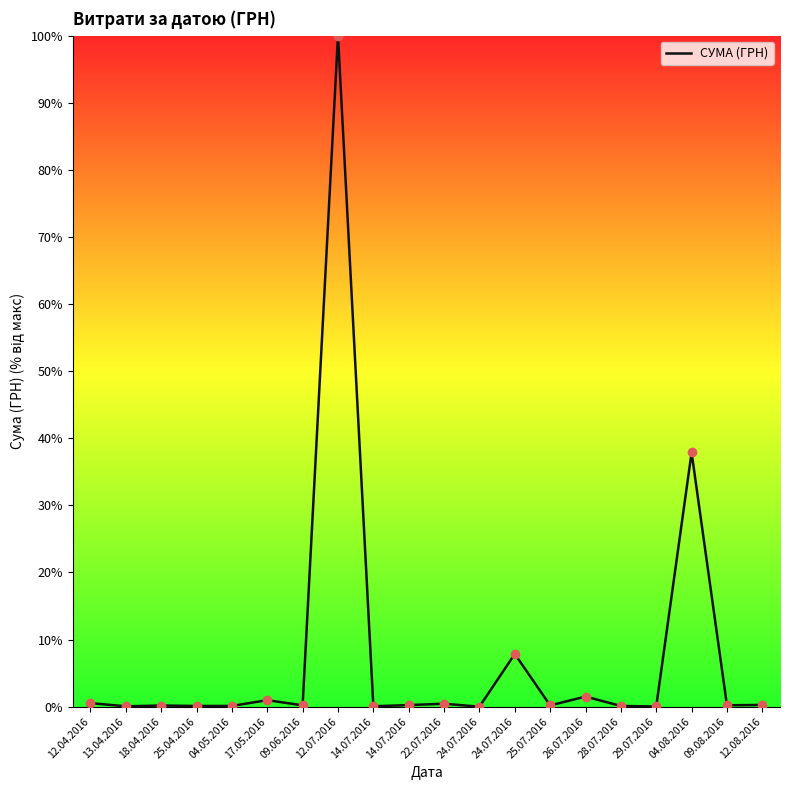

Which has a higher value, 24.07.2016 or 09.08.2016?

24.07.2016